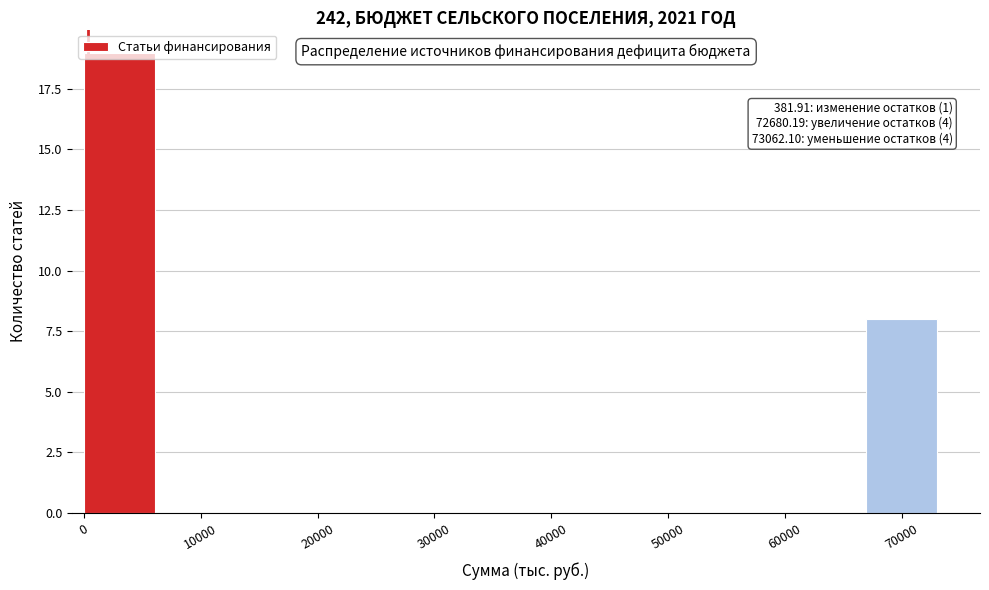

Which range on the x-axis has the tallest bar?

0 to 6000